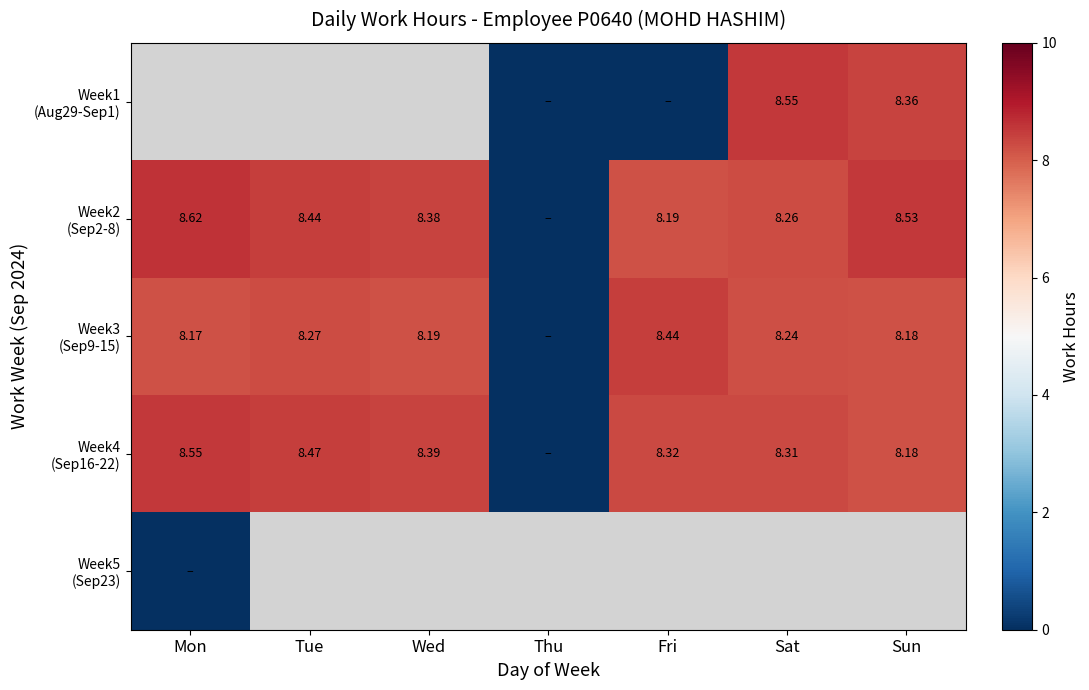

How many data points in Week2 (Sep2-8) are less than 8?

1